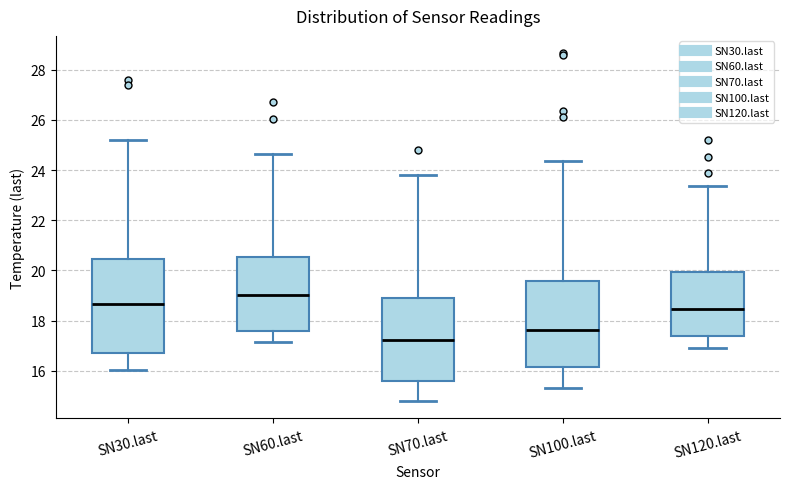

Which box is the tallest, from its lower edge to its upper edge?

SN30.last